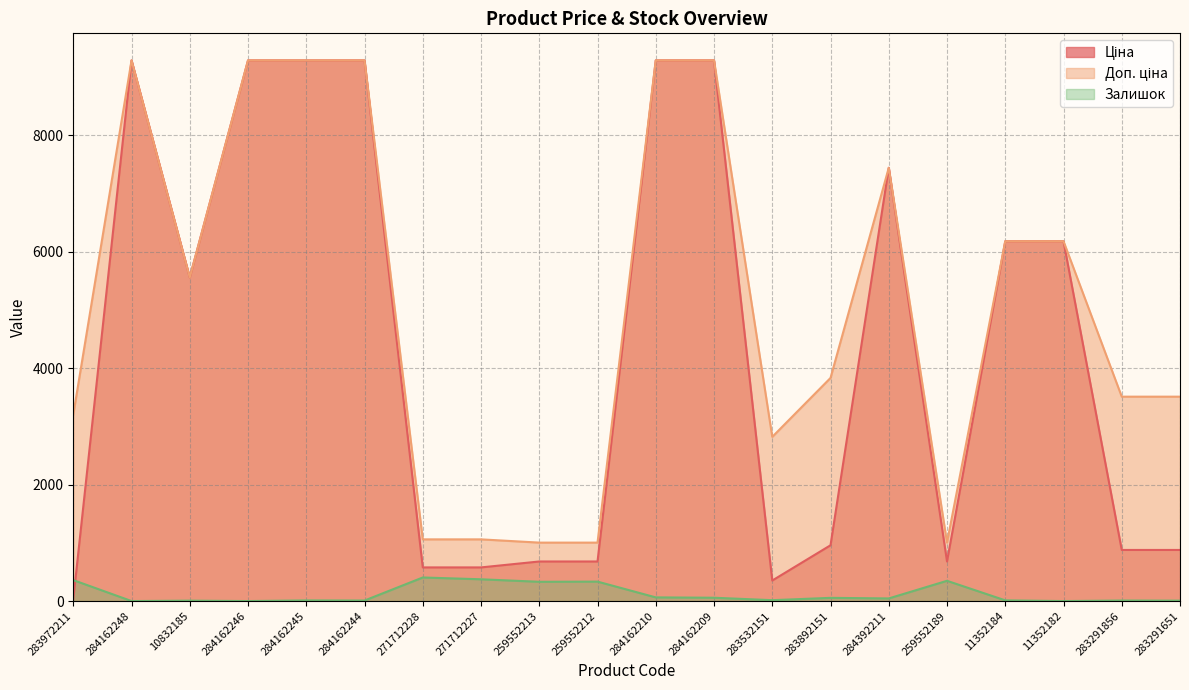

True or false: Доп. ціна and Ціна intersect in this chart.

False